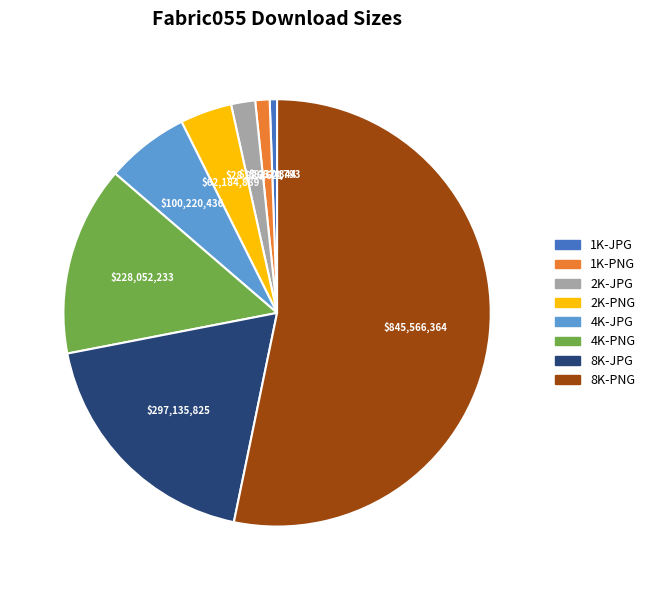

Rank the categories by value from highest to lowest.

8K-PNG, 8K-JPG, 4K-PNG, 4K-JPG, 2K-PNG, 2K-JPG, 1K-PNG, 1K-JPG